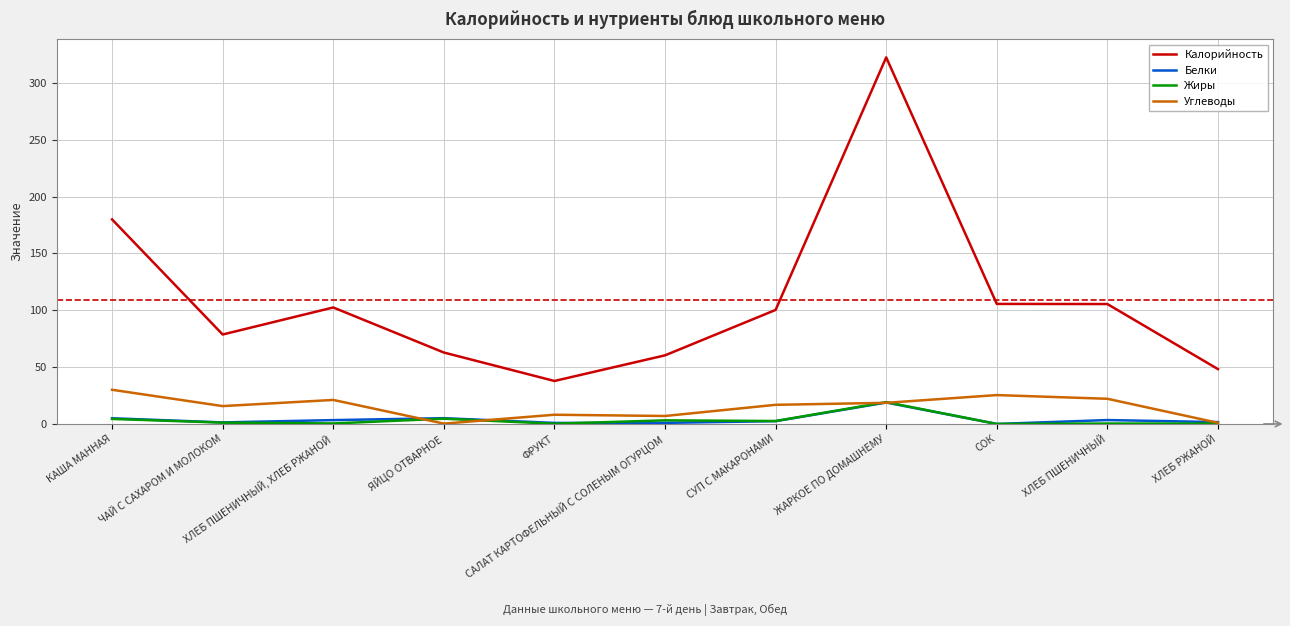

Which series has the largest total across all categories?

Калорийность